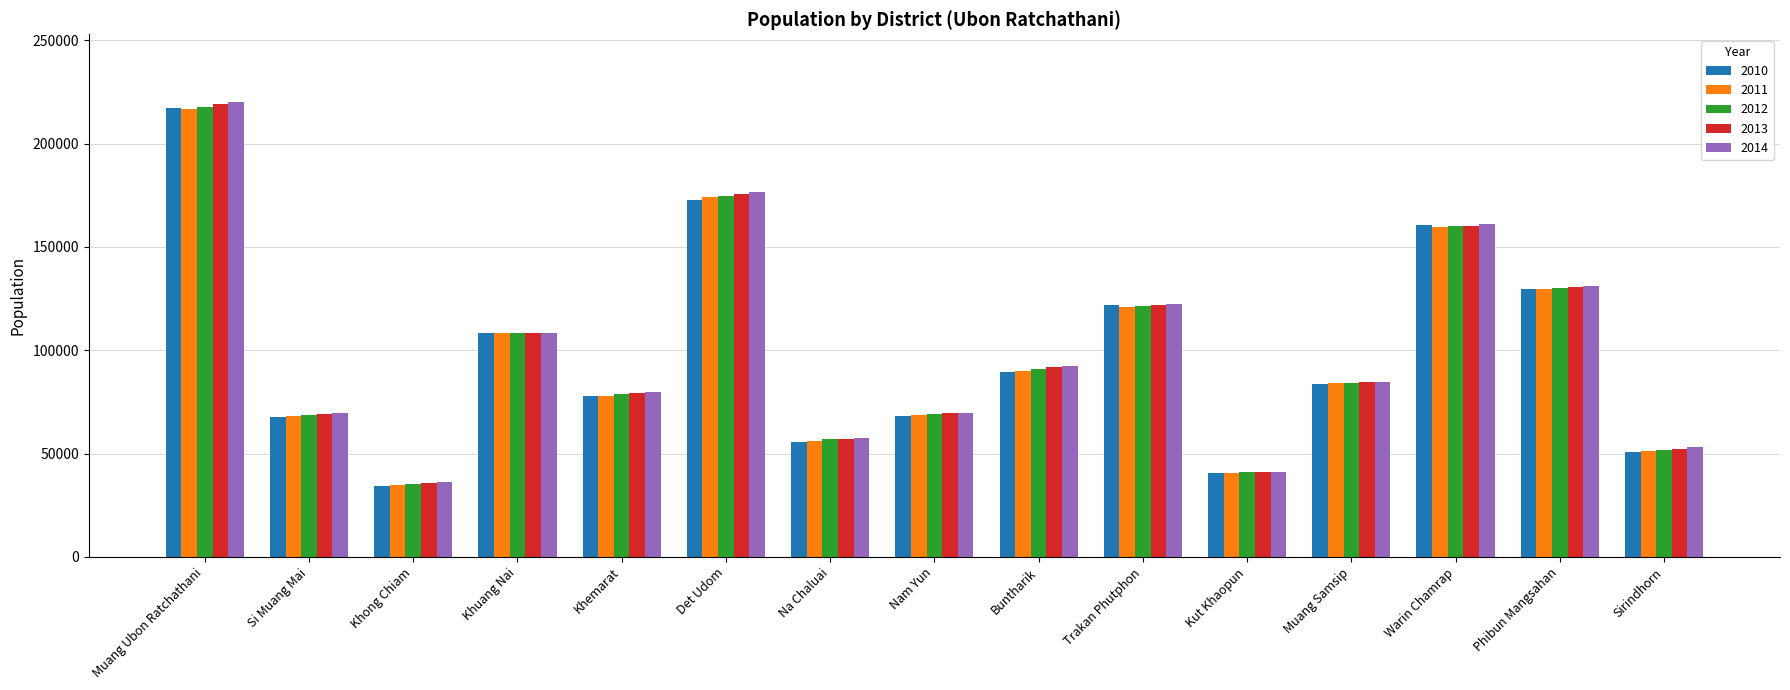

What is the sum of all 2010 values?

1479246